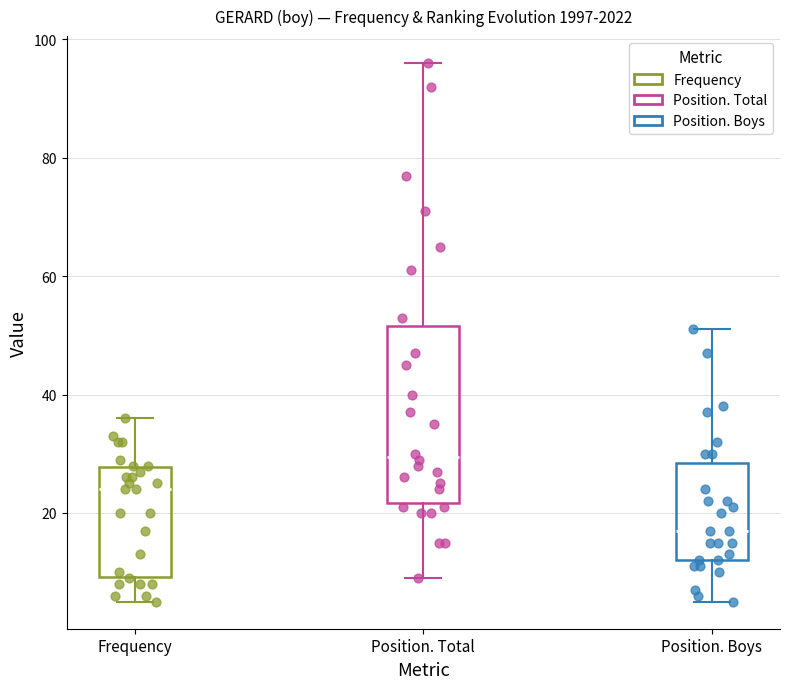

Reading left to right, transcribe this box plot: for each box, give where its median line is, the range the box spans, and where its two whiskers end, as read against the y-axis. The values are not printed on the chart, so give them approximately, as read against the axis.

Frequency: median 24, box 10 to 28, whiskers 6 to 36
Position. Total: median 30, box 22 to 52, whiskers 10 to 96
Position. Boys: median 18, box 12 to 28, whiskers 6 to 52